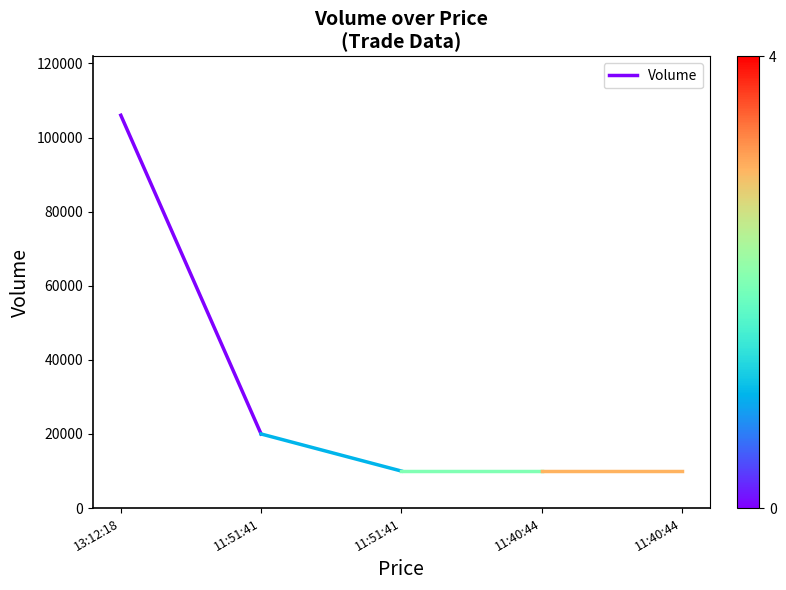

The value at 13:12:18 is 63368. True or false?

False